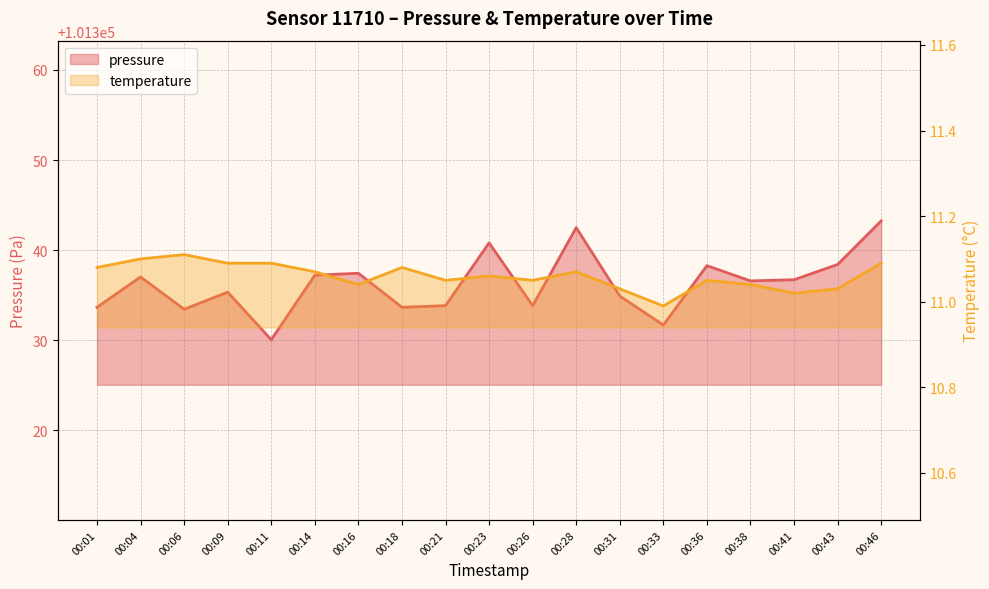

Where is pressure nearest to the value 101336?

00:38